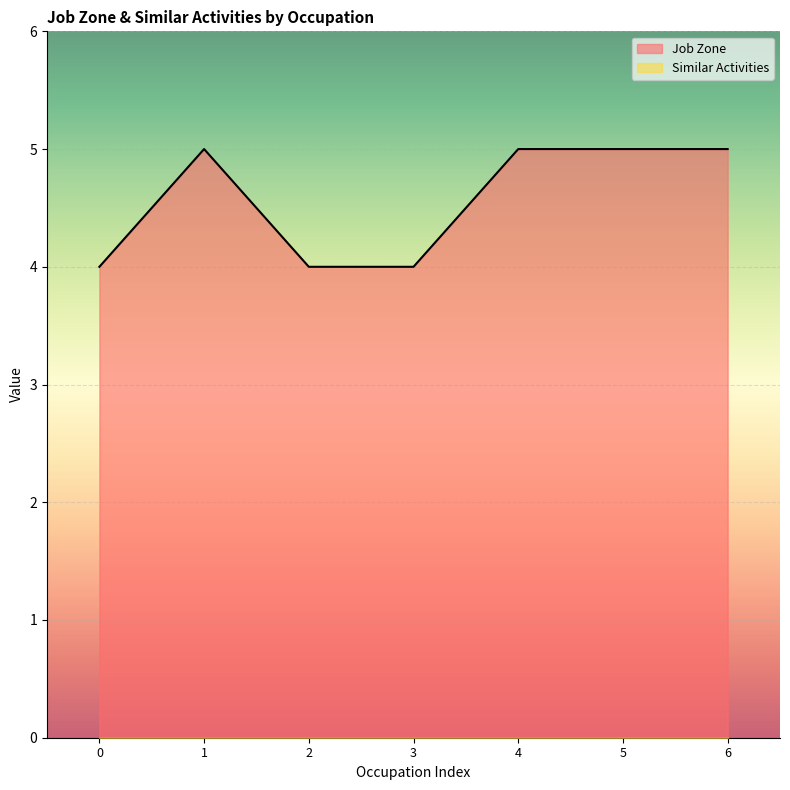

Does the chart display data point markers on the line(s)?

No